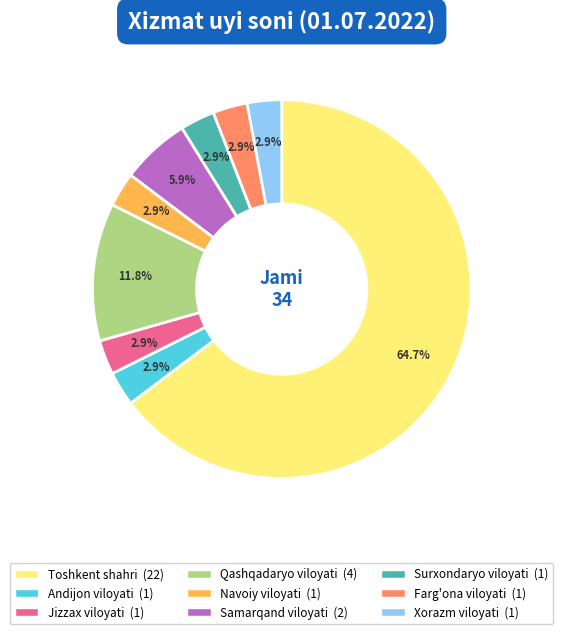

Which category accounts for the majority?

Toshkent shahri